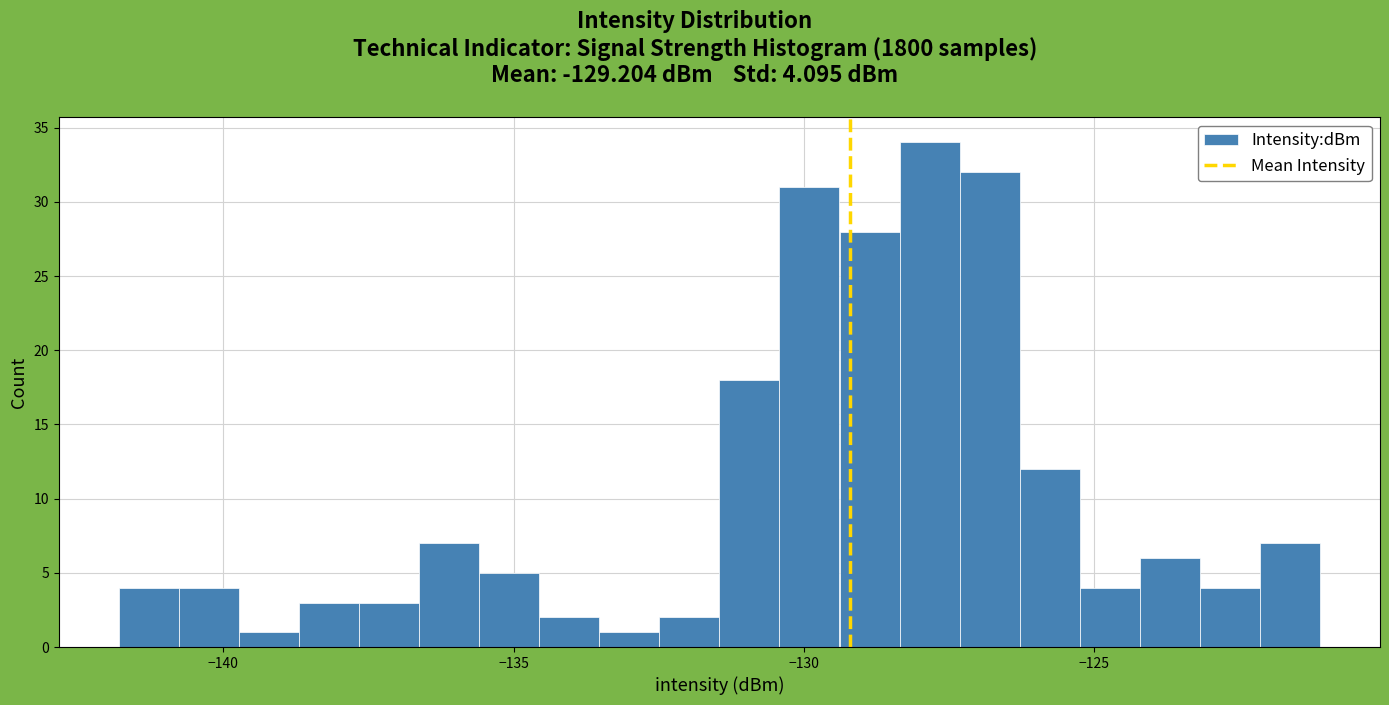

Read against the x-axis, roughly where is the centre of the tallest bar?

-128.0